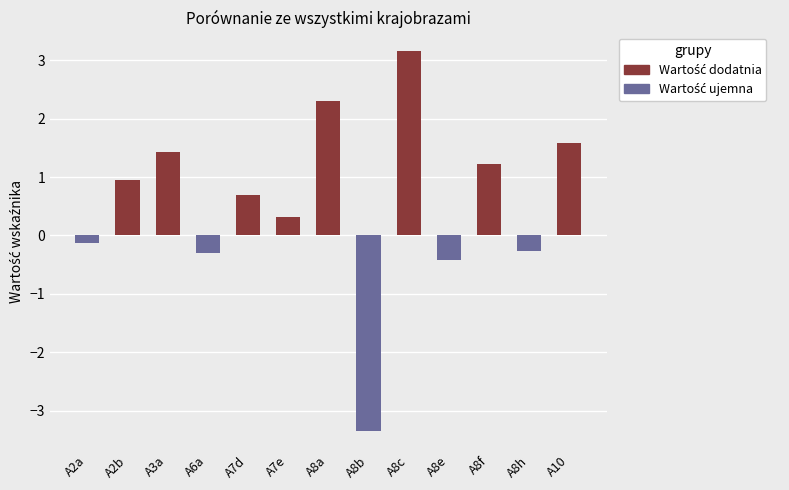

Reading left to right, what are all the values shown in this chart?

Wartość dodatnia: A2a=0.0	A2b=1.0	A3a=1.4	A6a=0.0	A7d=0.7	A7e=0.3	A8a=2.3	A8b=0.0	A8c=3.1	A8e=0.0	A8f=1.2	A8h=0.0	A10=1.6
Wartość ujemna: A2a=-0.1	A2b=0.0	A3a=0.0	A6a=-0.3	A7d=0.0	A7e=0.0	A8a=0.0	A8b=-3.3	A8c=0.0	A8e=-0.4	A8f=0.0	A8h=-0.3	A10=0.0